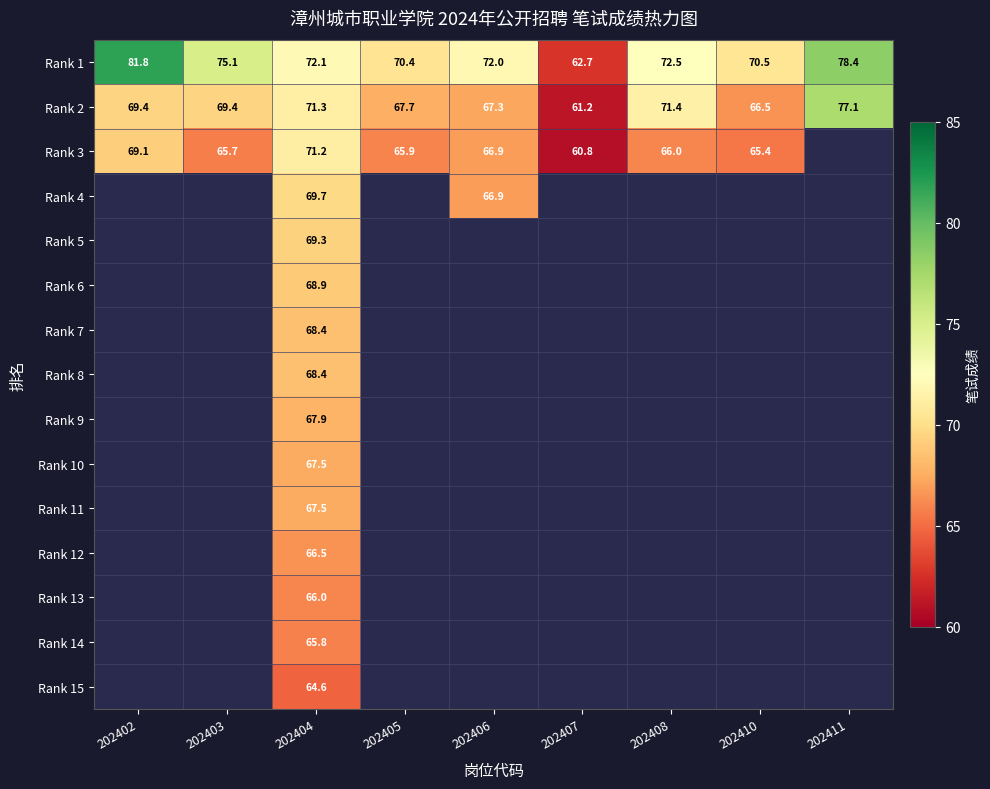

Is it true that Rank 5 equals 112.3 at 202404?

False